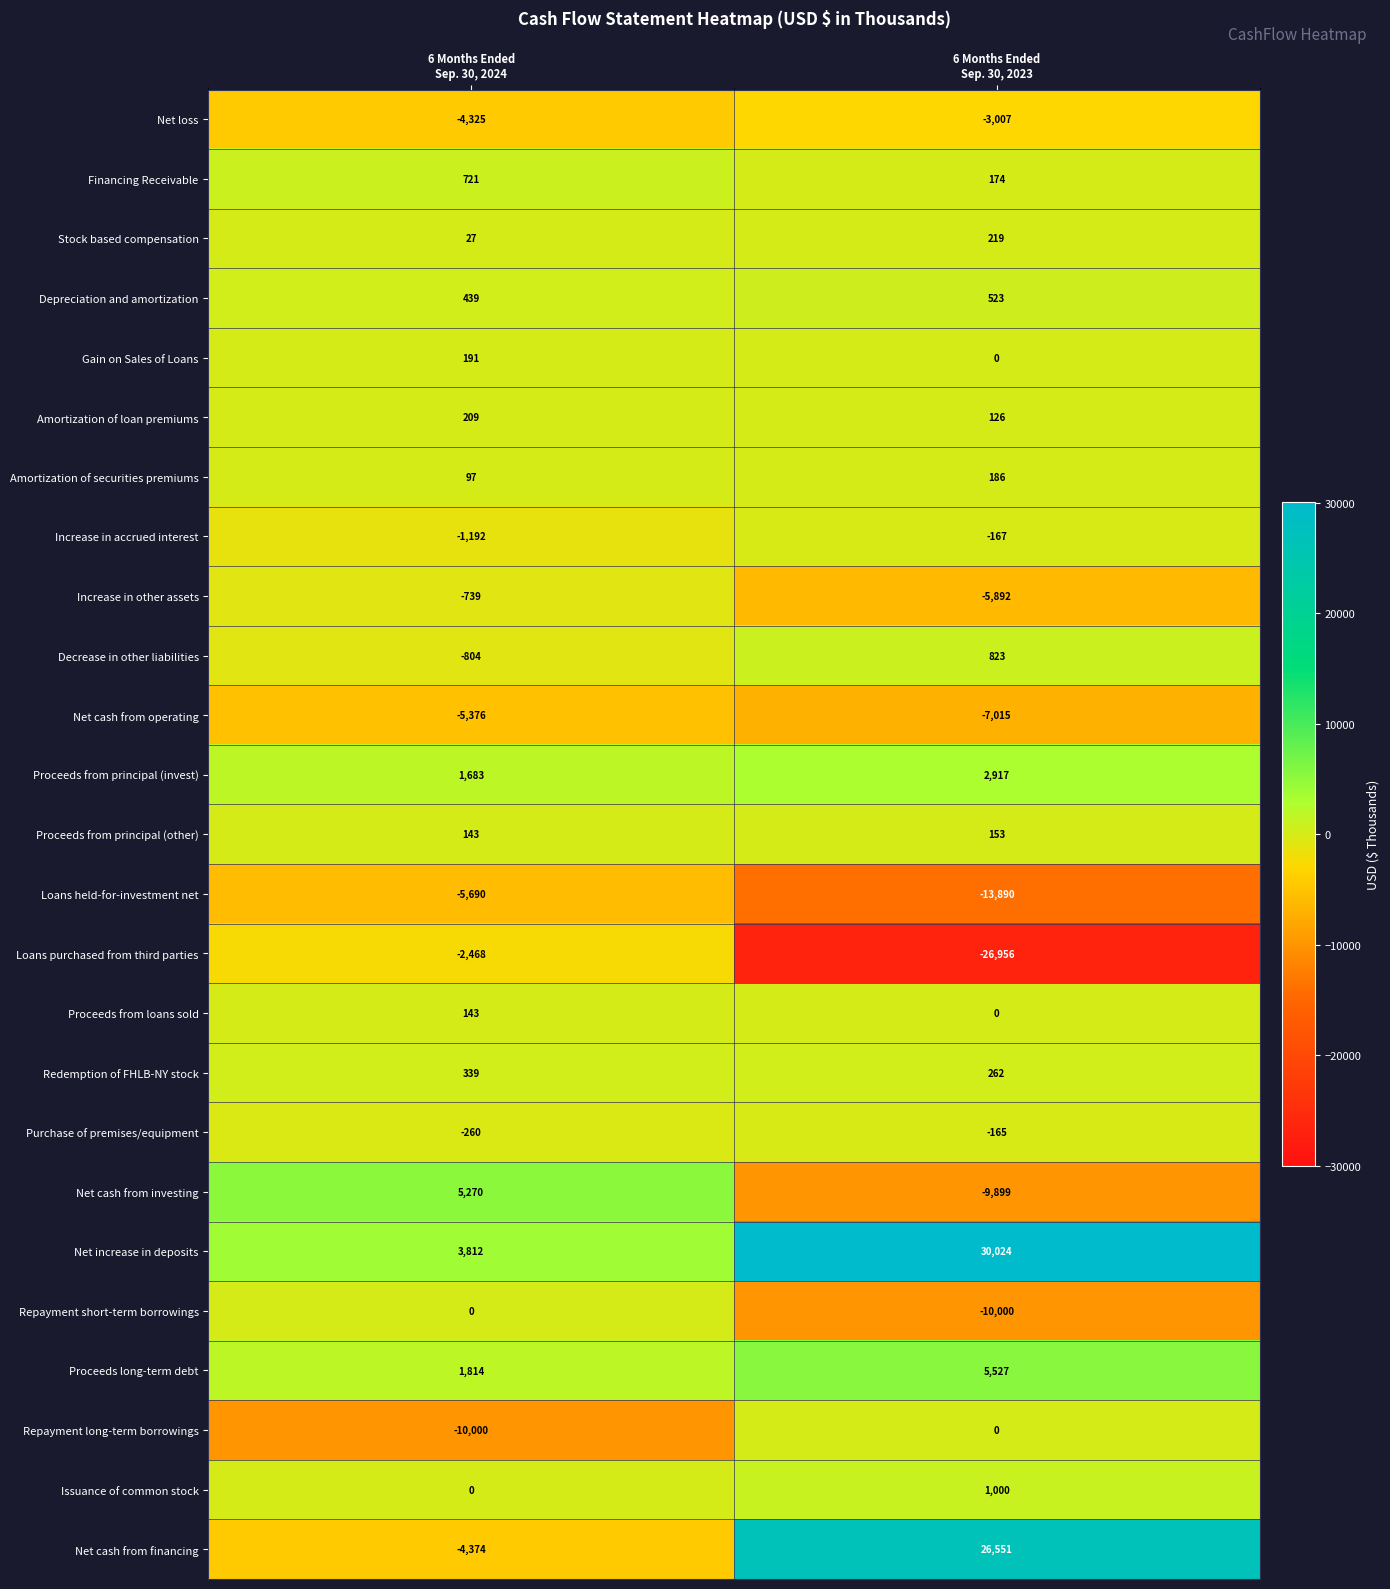

What is the sum of all Net cash from operating values?

-12391